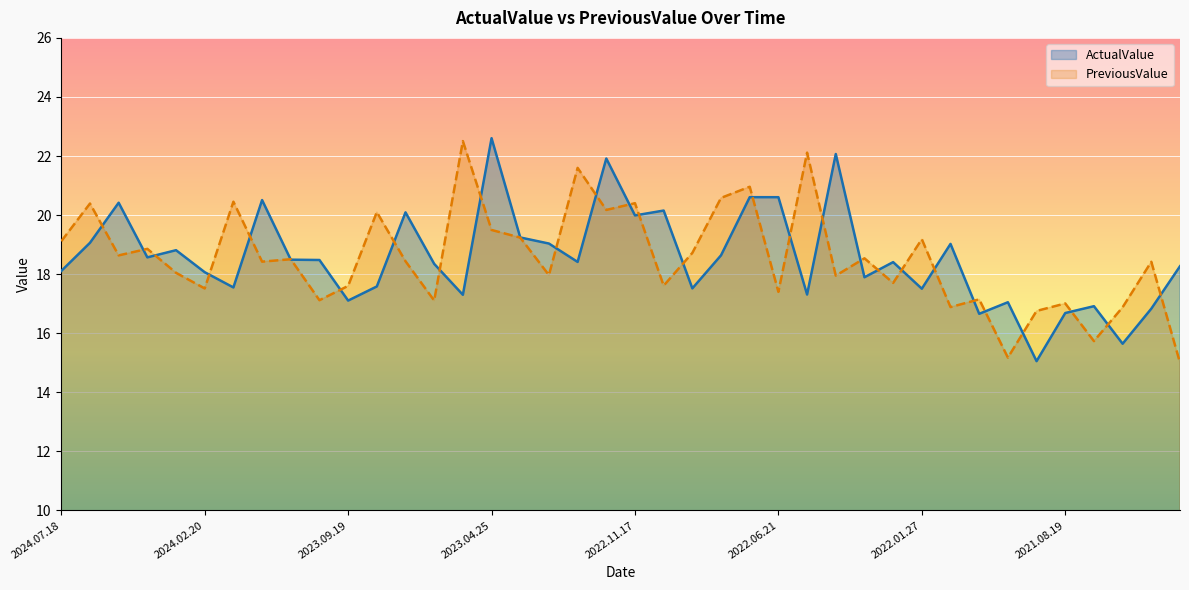

The value of ActualValue at 2021.08.19 is 11.5. True or false?

False